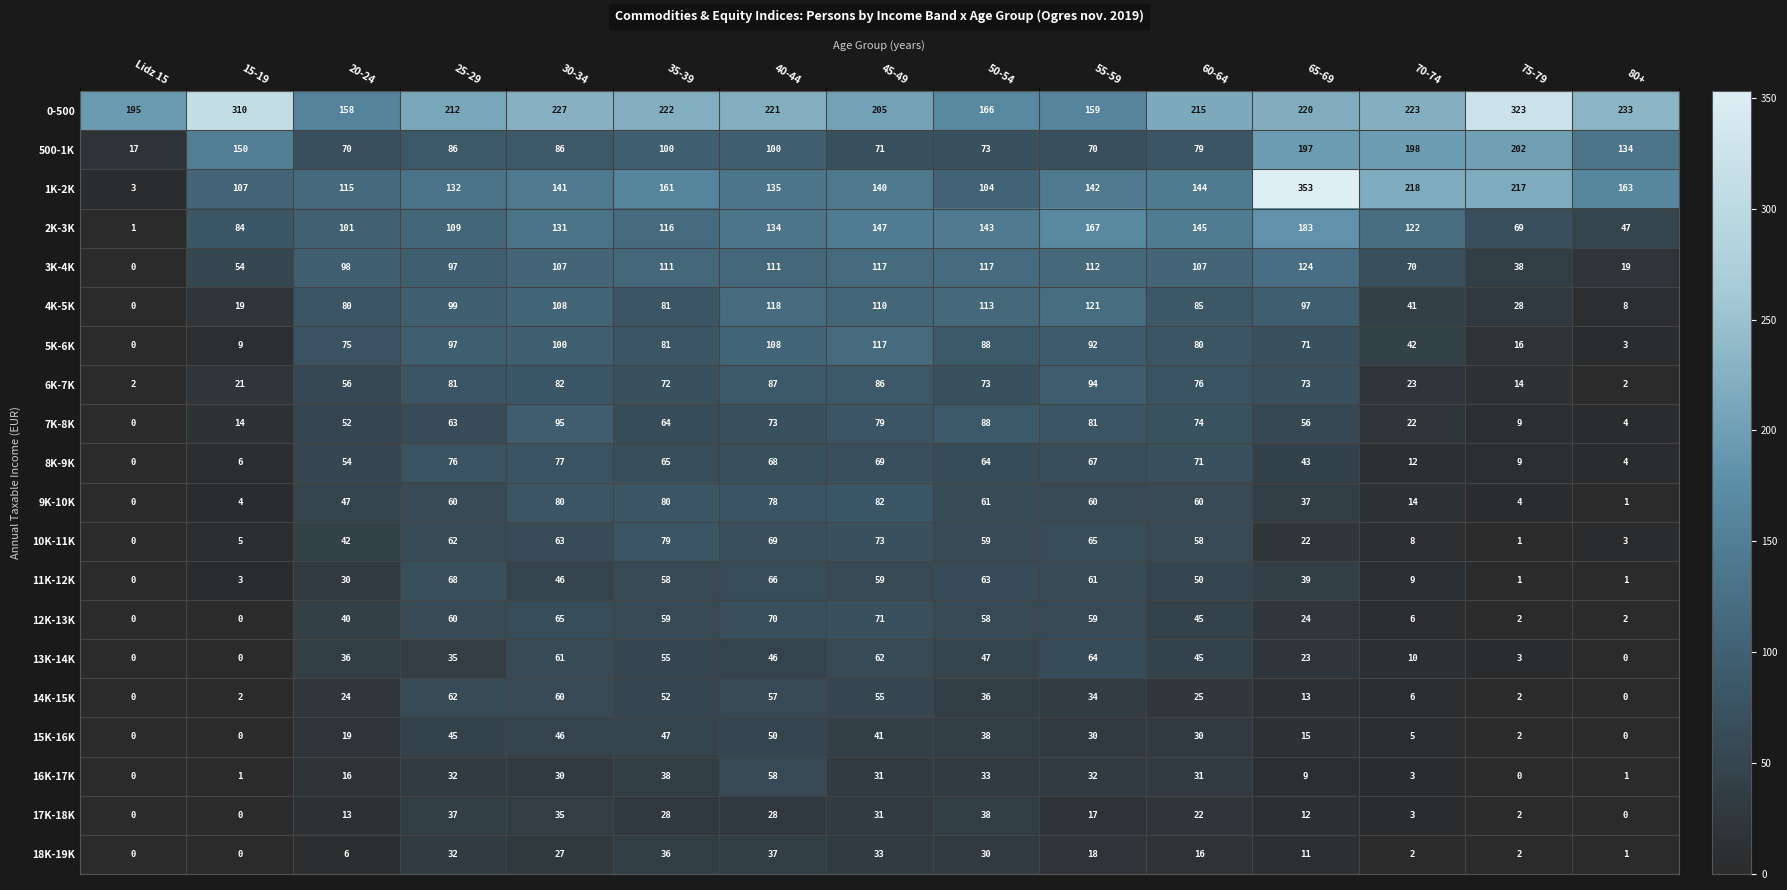

At how many categories does at least one series exceed 243?

3